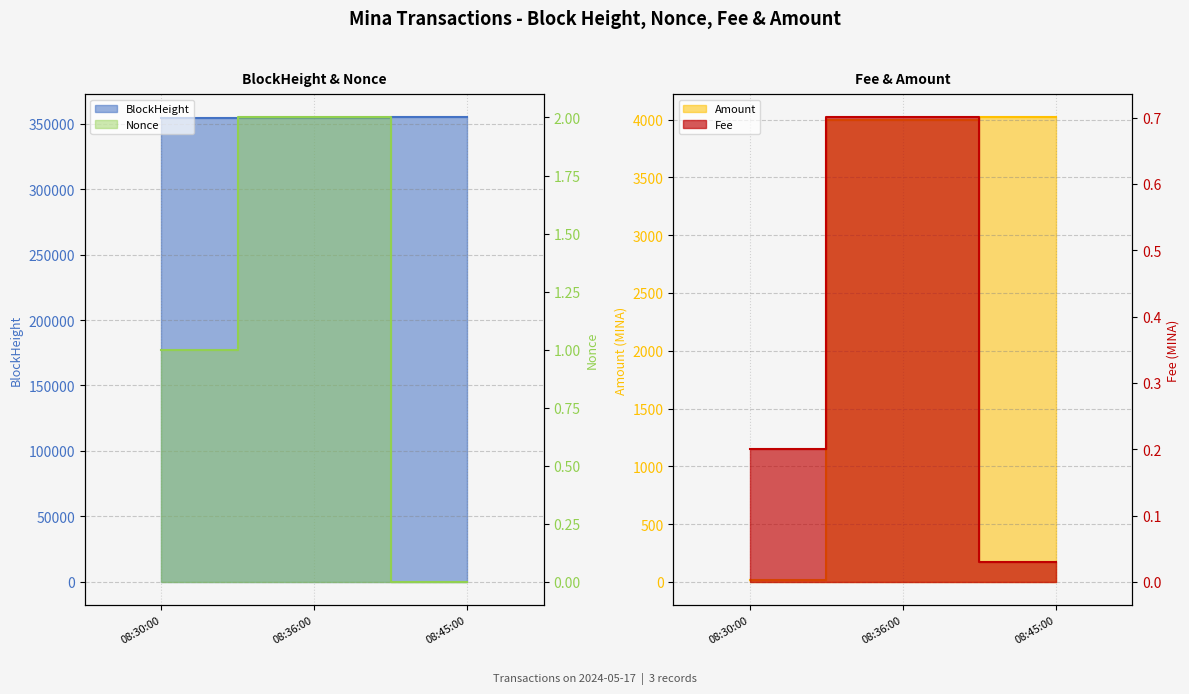

At 08:30:00, list the series in order from smallest to largest.

Fee, Nonce, Amount, BlockHeight